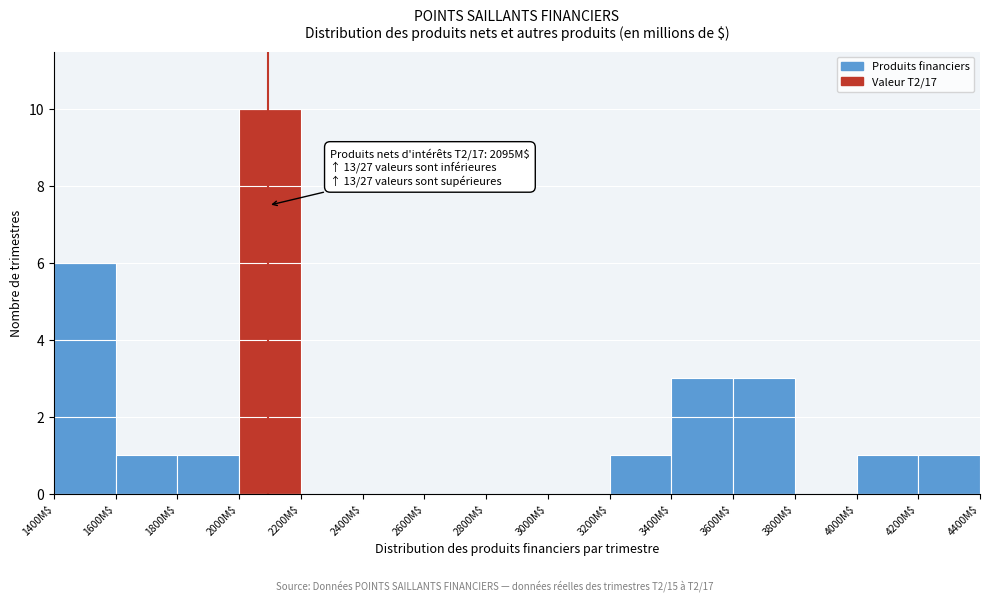

Which range on the x-axis has the tallest bar?

2000 to 2200